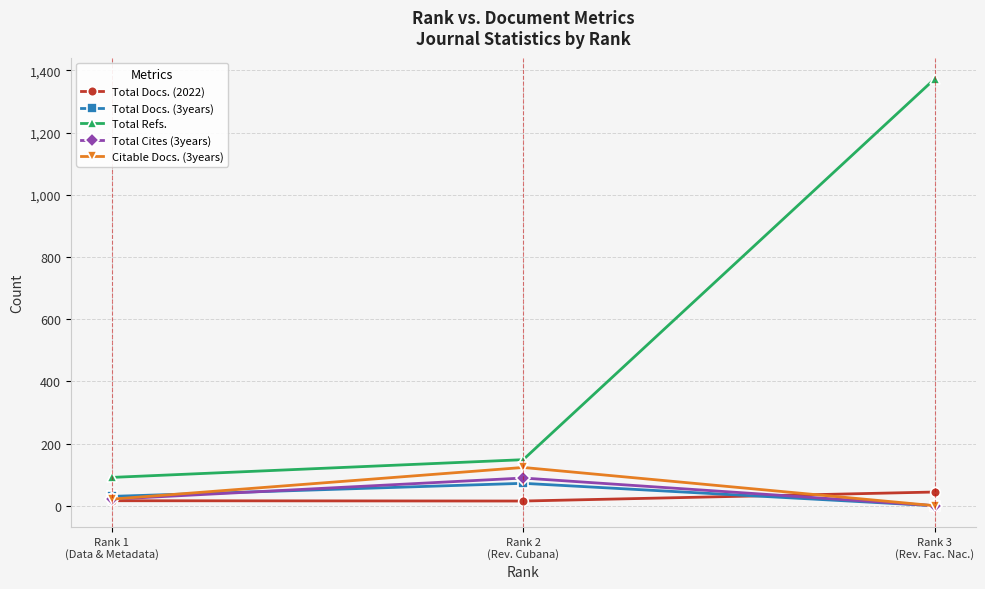

Read the Total Docs. (3years) value at Rank 2
(Rev. Cubana), to the nearest 10.

70